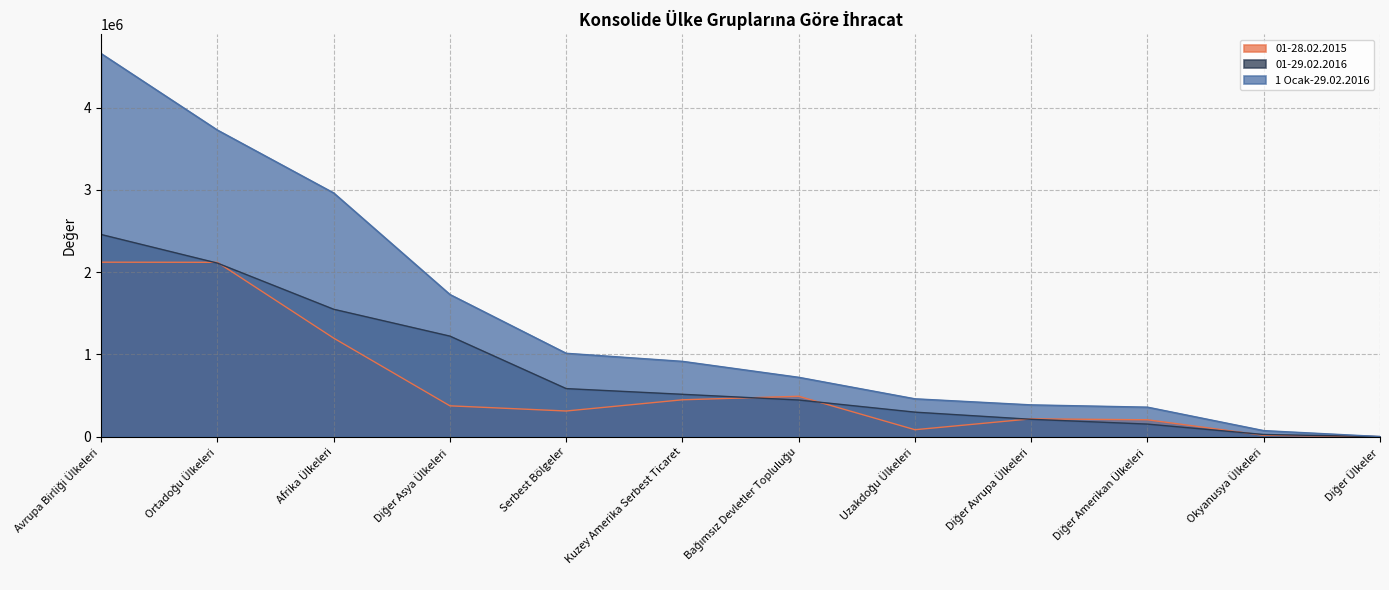

True or false: 01-29.02.2016 has more than 0 points higher than both neighbors.

False